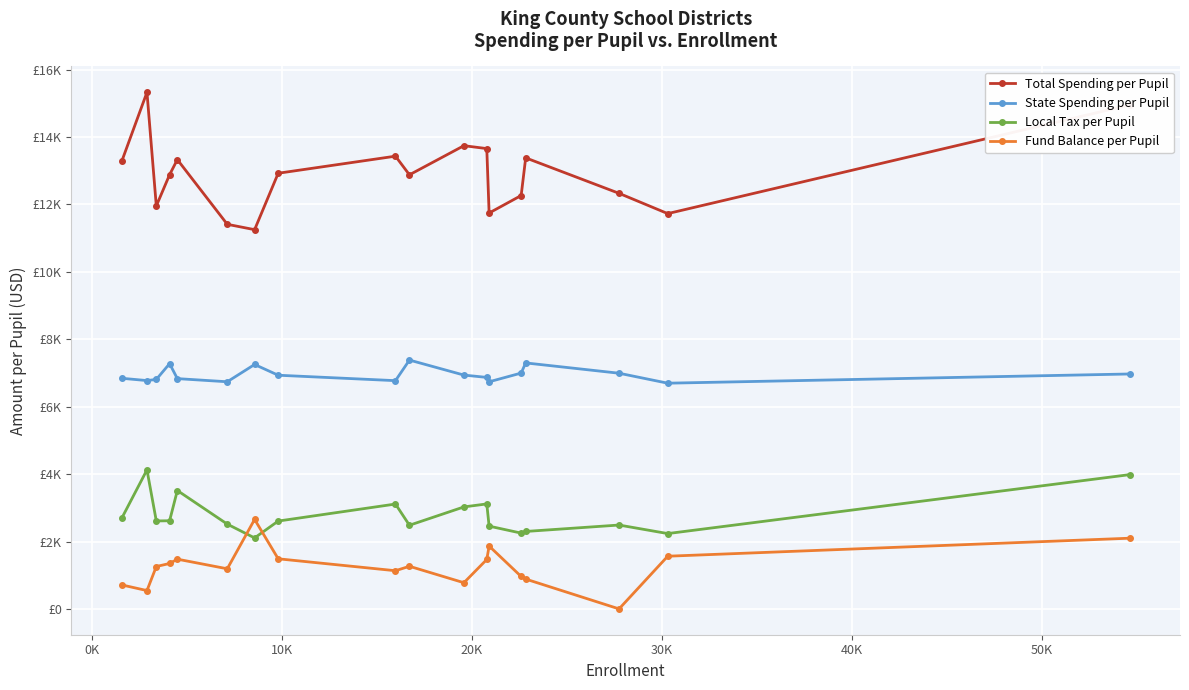

Is this an area chart (filled region under the line)?

No